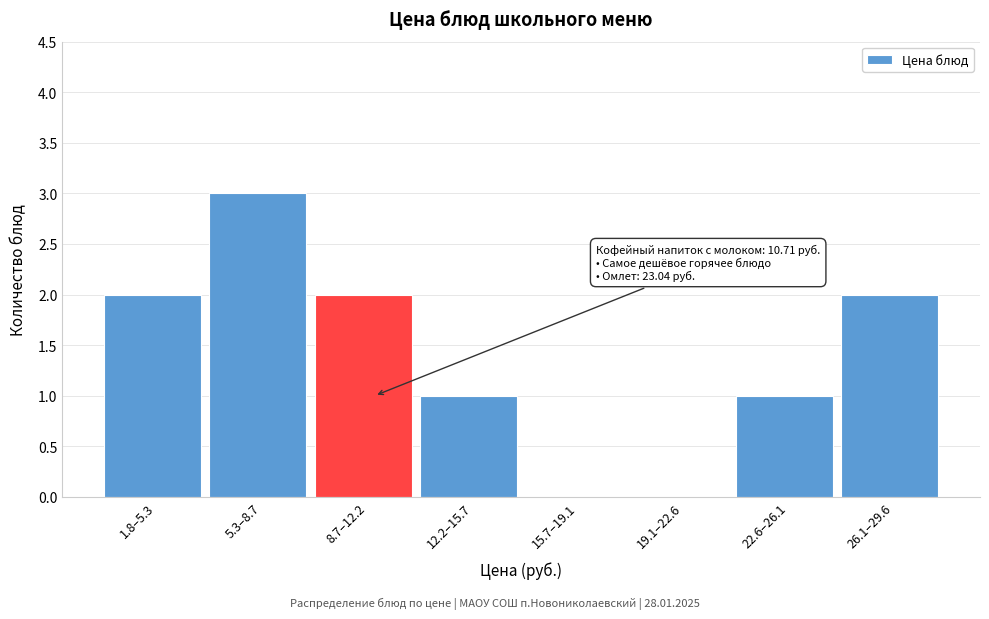

At which category does the chart reach its peak across all series?

5.3–8.7